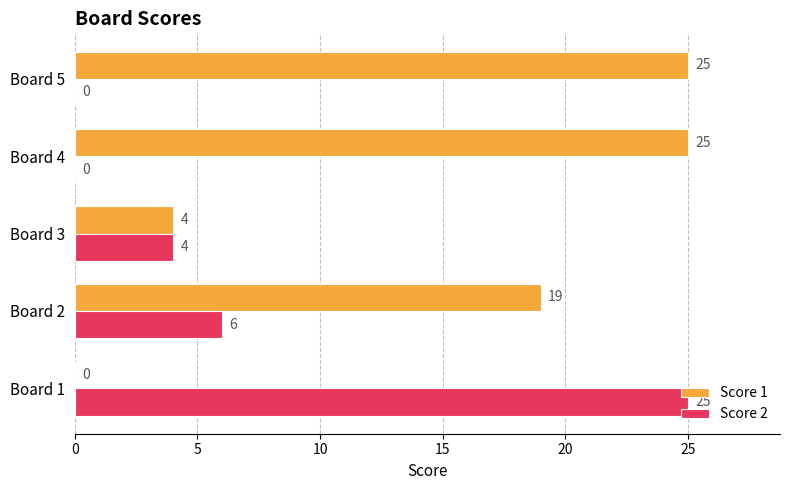

The value of Score 1 at Board 5 is 25. True or false?

True